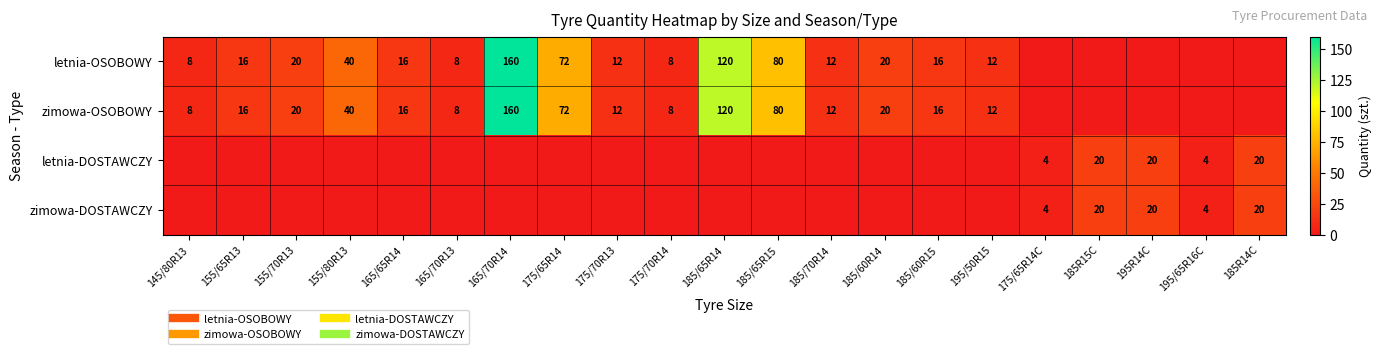

What is the difference between the letnia-OSOBOWY values at 185R14C and 185/60R14?

20